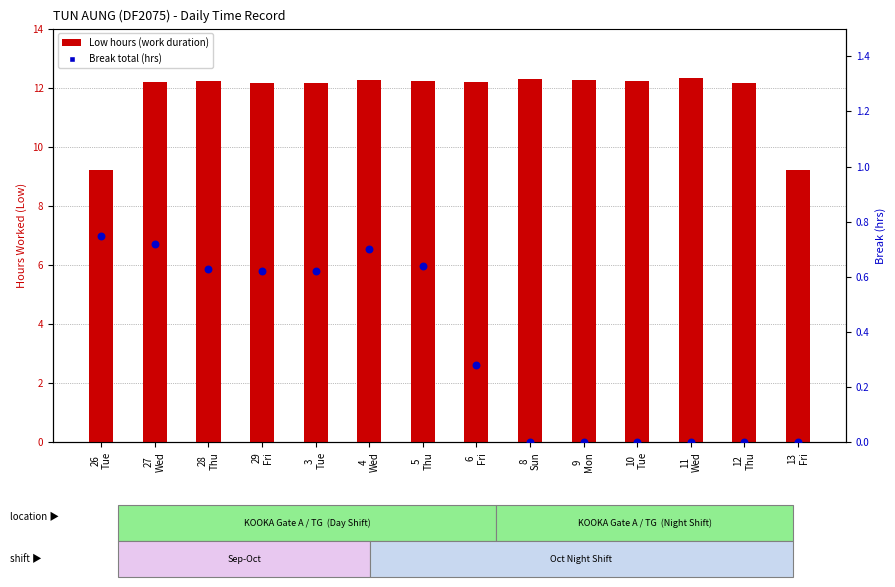

Which series contains the lowest Y value?

Break total (hrs)